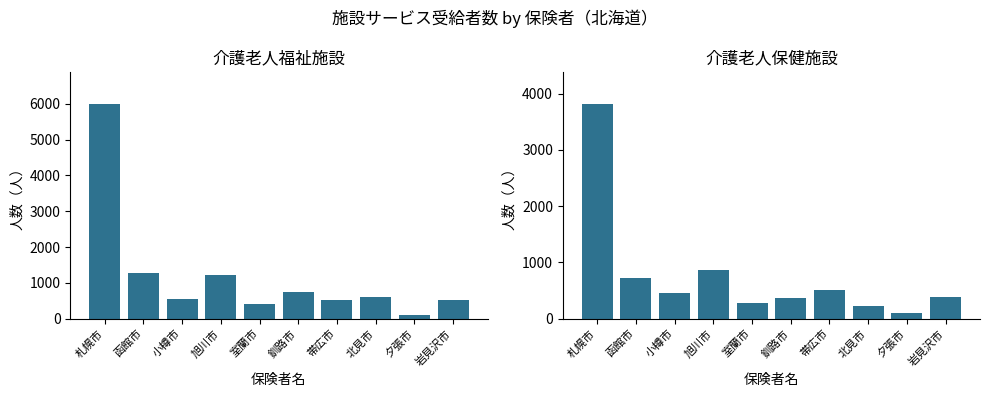

Reading left to right, what are all the values shown in this chart?

介護老人福祉施設: 札幌市=5991	函館市=1268	小樽市=538	旭川市=1208	室蘭市=424	釧路市=747	帯広市=531	北見市=606	夕張市=107	岩見沢市=531
介護老人保健施設: 札幌市=3816	函館市=732	小樽市=455	旭川市=870	室蘭市=285	釧路市=364	帯広市=509	北見市=234	夕張市=105	岩見沢市=393